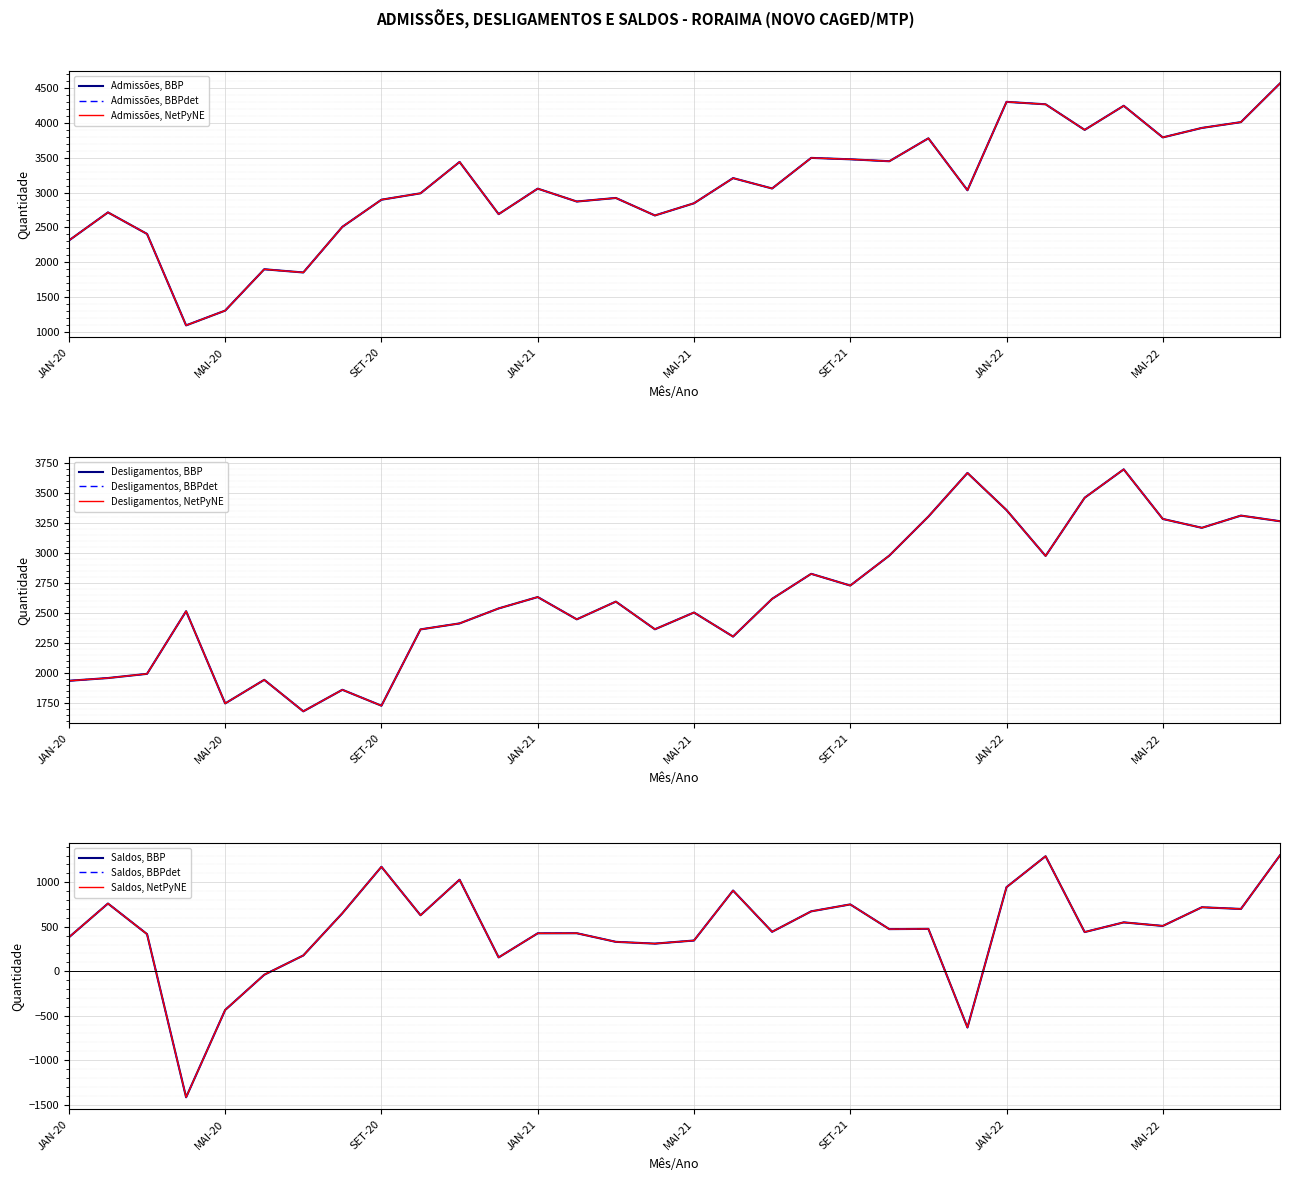

Where is the first local maximum for Admissões?

FEV-20